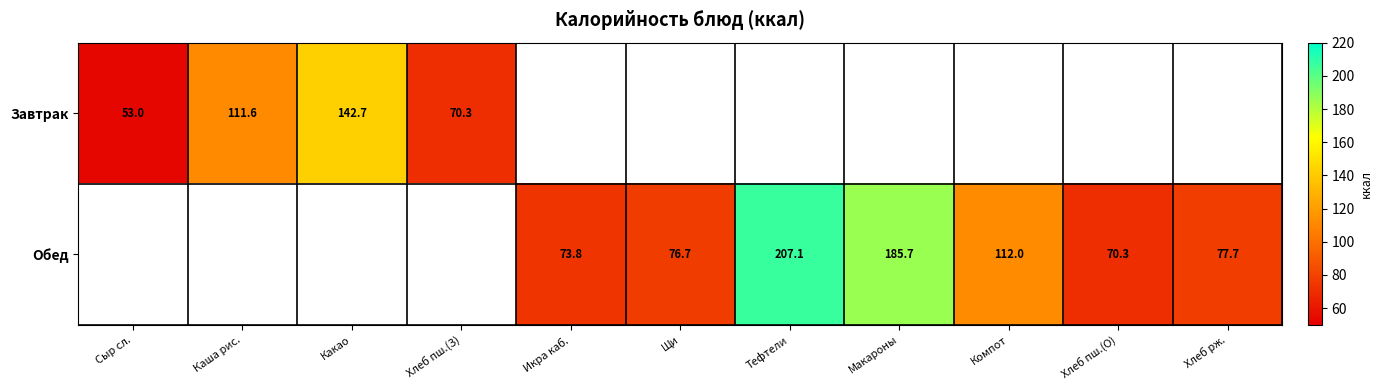

At how many categories does at least one series exceed 66?

10